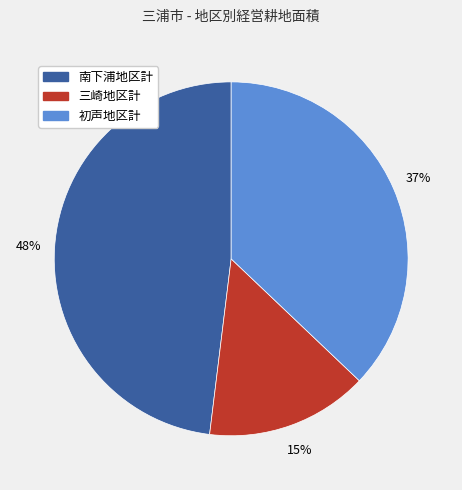

To the nearest percent, what is the average slice percentage?

33%